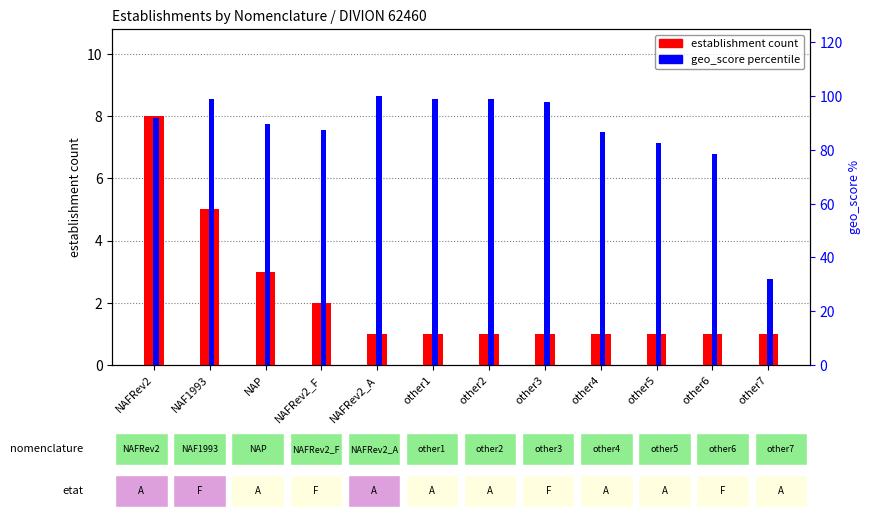

Reading left to right, transcribe all the data shown in this chart.

establishment count: NAFRev2=8.0	NAF1993=5.0	NAP=3.0	NAFRev2_F=2.0	NAFRev2_A=1.0	other1=1.0	other2=1.0	other3=1.0	other4=1.0	other5=1.0	other6=1.0	other7=1.0
geo_score percentile: NAFRev2=91.8	NAF1993=99.0	NAP=89.7	NAFRev2_F=87.6	NAFRev2_A=100.0	other1=99.0	other2=99.0	other3=97.9	other4=86.6	other5=82.5	other6=78.4	other7=32.0